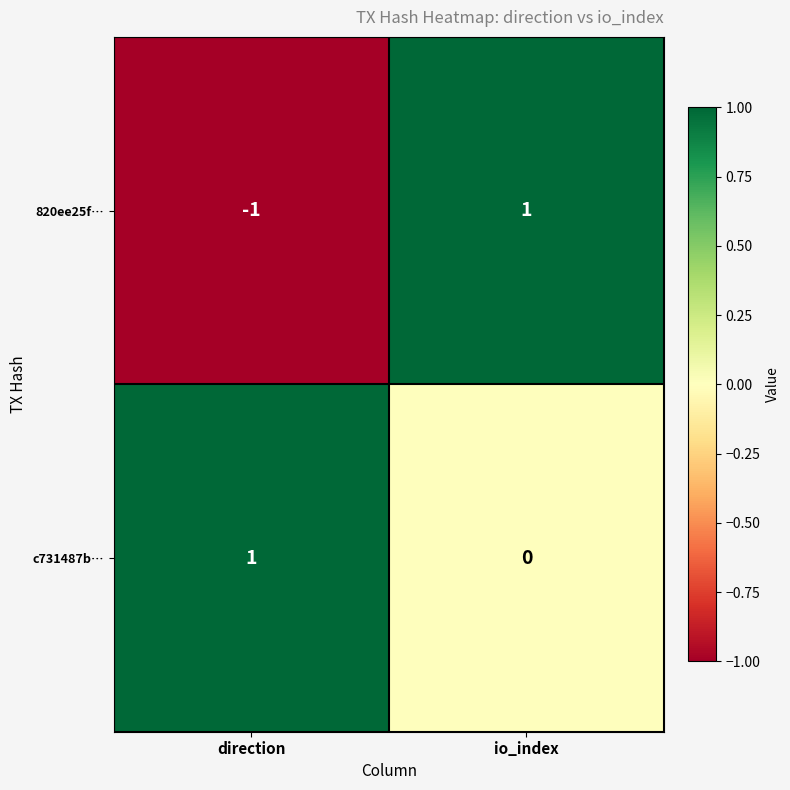

At which label is c731487b… closest to 0?

io_index